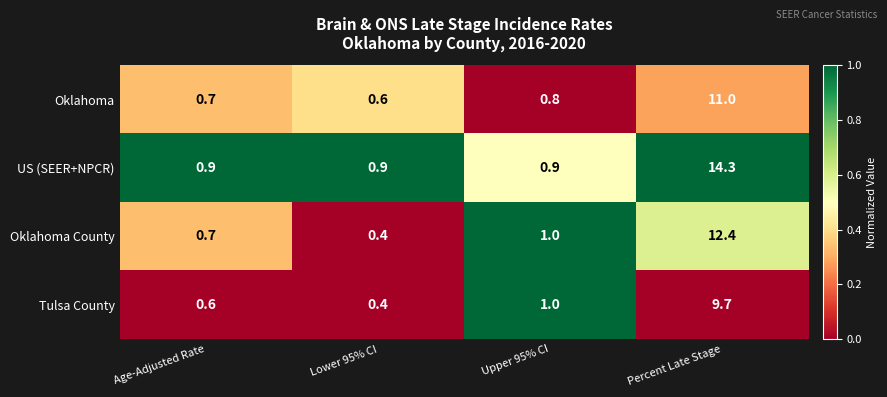

Is it true that US (SEER+NPCR) equals 1.2 at Age-Adjusted Rate?

False